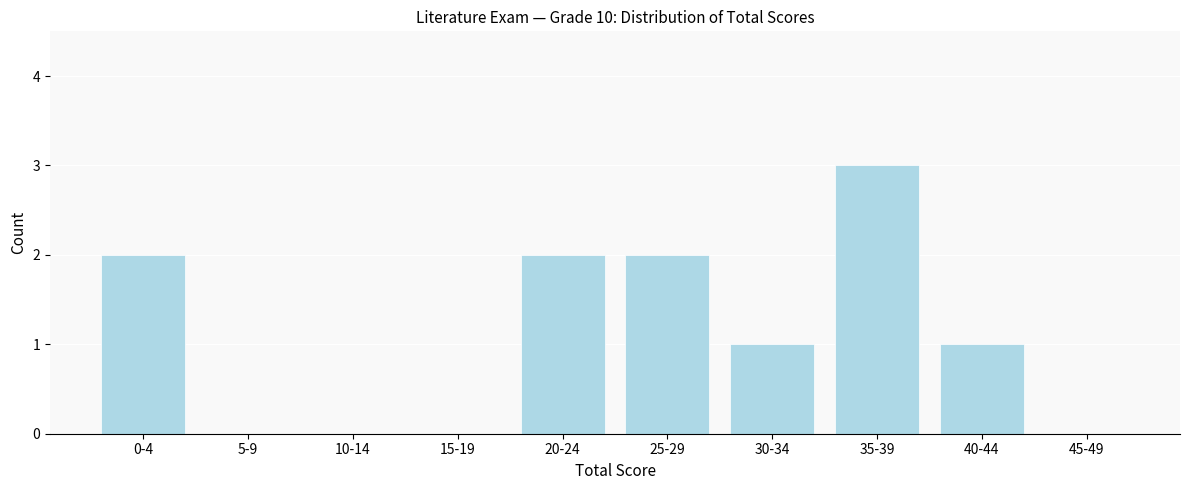

Reading left to right, what are all the values shown in this chart?

0-4=2	5-9=0	10-14=0	15-19=0	20-24=2	25-29=2	30-34=1	35-39=3	40-44=1	45-49=0